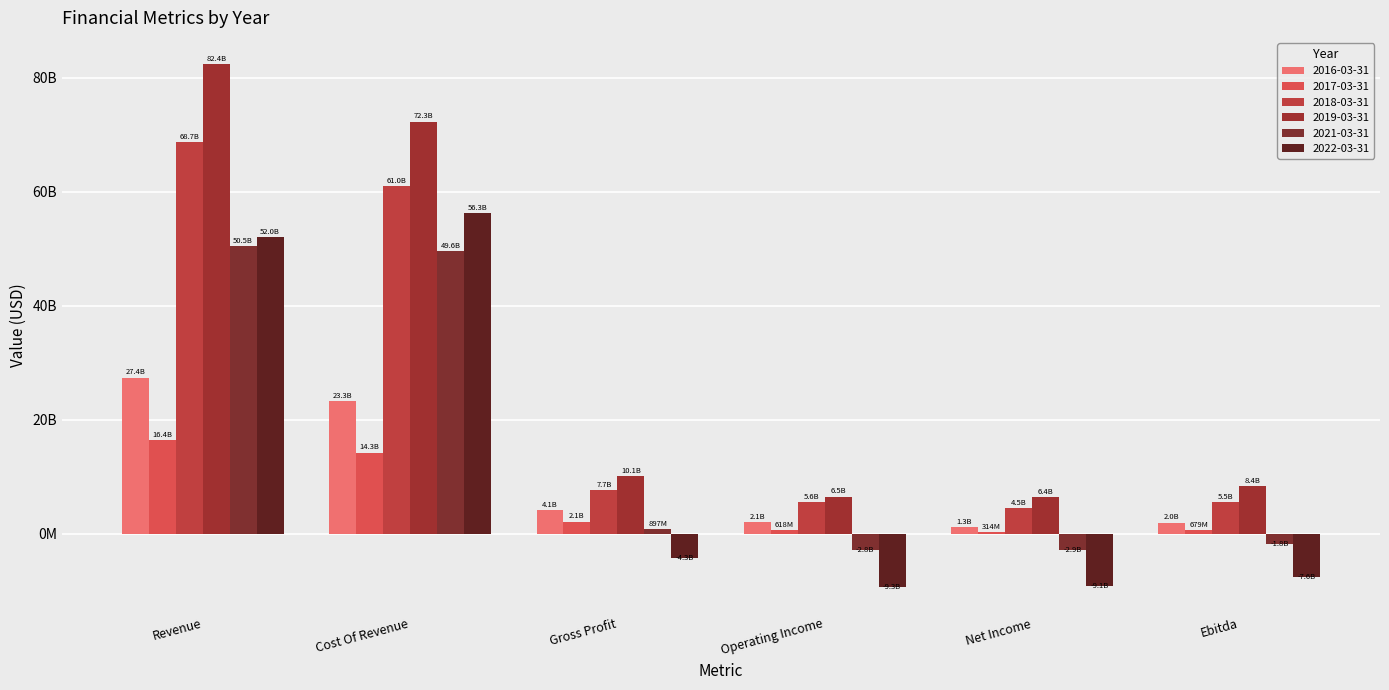

The value of 2022-03-31 at Gross Profit is -4300400000. True or false?

True